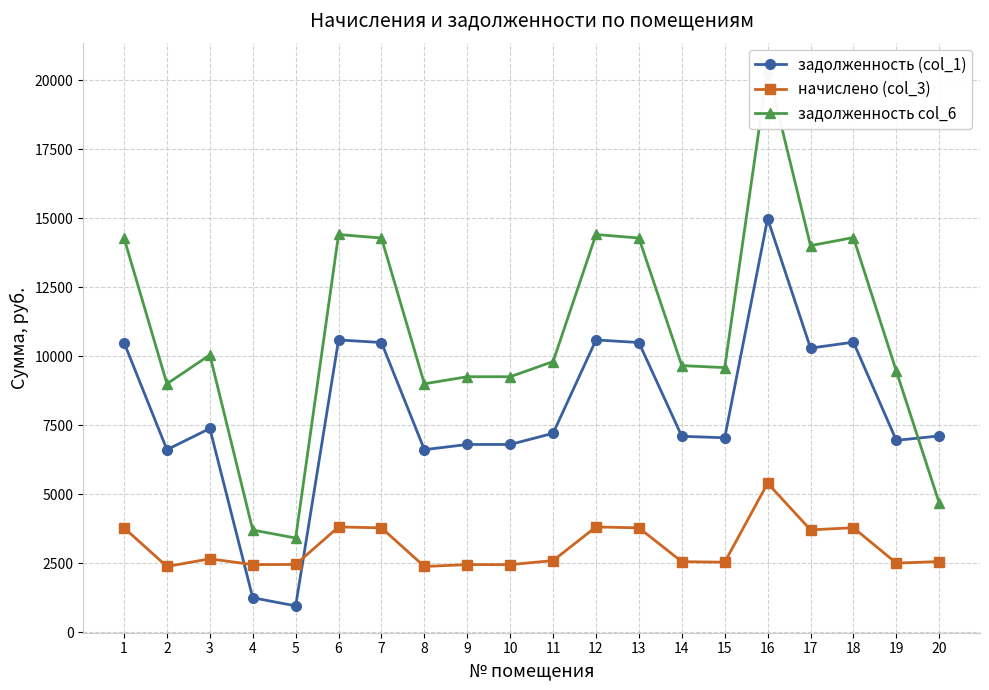

Reading left to right, what are all the values shown in this chart?

задолженность (col_1): 10500.9	6618.7	7387.0	1253.8	958.3	10595.3	10500.9	6618.7	6807.4	6807.4	7211.8	10595.3	10500.9	7104.0	7050.0	14989.8	10298.7	10514.4	6955.7	7117.4
начислено (col_3): 3785.9	2386.3	2663.3	2454.3	2459.2	3820.0	3785.9	2386.3	2454.3	2454.3	2600.1	3820.0	3785.9	2561.2	2541.8	5404.3	3713.0	3790.8	2507.8	2566.1
задолженность col_6: 14286.9	9004.9	10050.3	3708.1	3417.5	14415.2	14286.9	9004.9	9261.7	9261.7	9811.9	14415.2	14286.9	9665.2	9591.8	20394.1	14011.8	14305.2	9463.4	4683.5